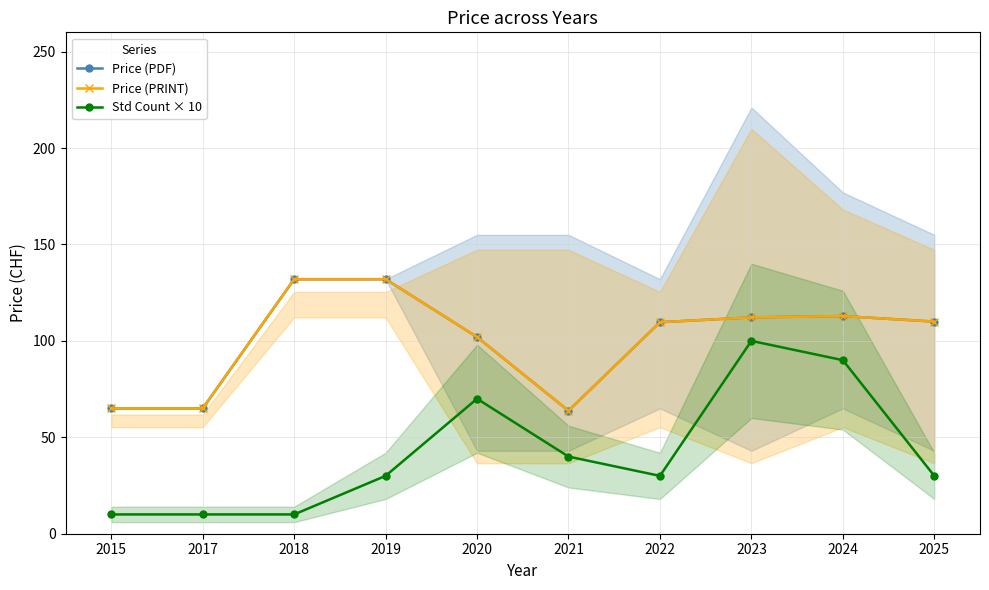

The value of Price (PDF) at 2020 is 140.1. True or false?

False